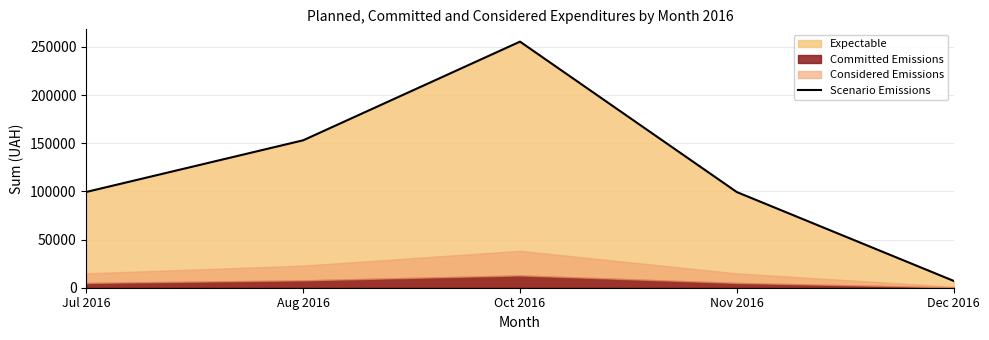

What is the smallest value displayed?

7080.0